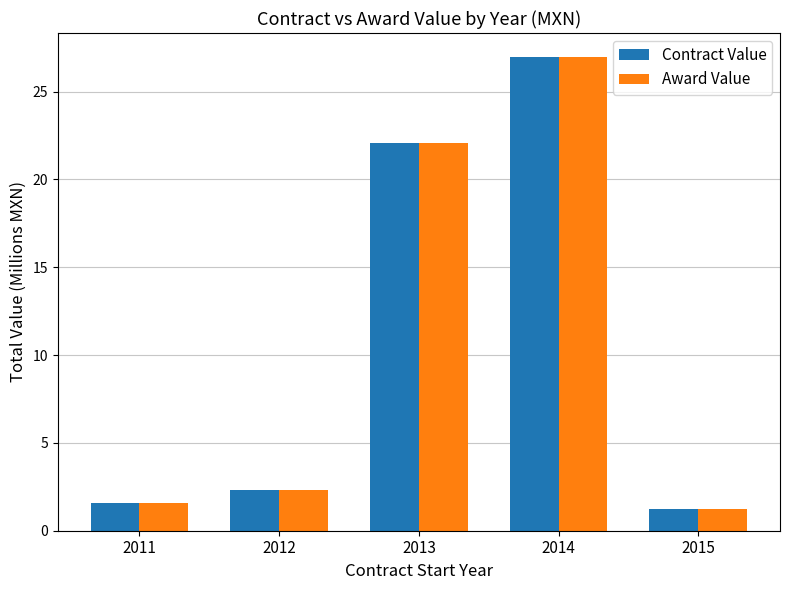

Reading right to left, list all the values displayed in this chart.

Contract Value: 2015=1.2	2014=27.0	2013=22.1	2012=2.3	2011=1.6
Award Value: 2015=1.2	2014=27.0	2013=22.1	2012=2.3	2011=1.6